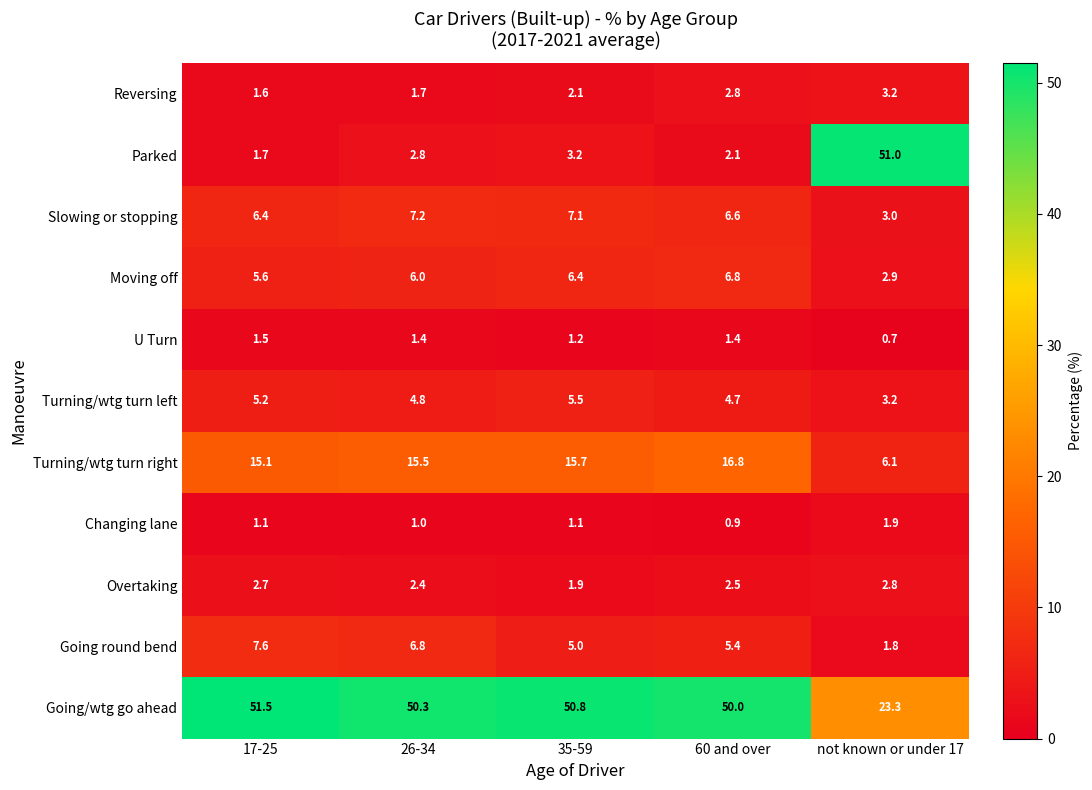

What is the sum of the Reversing values at 60 and over and 35-59?

4.9